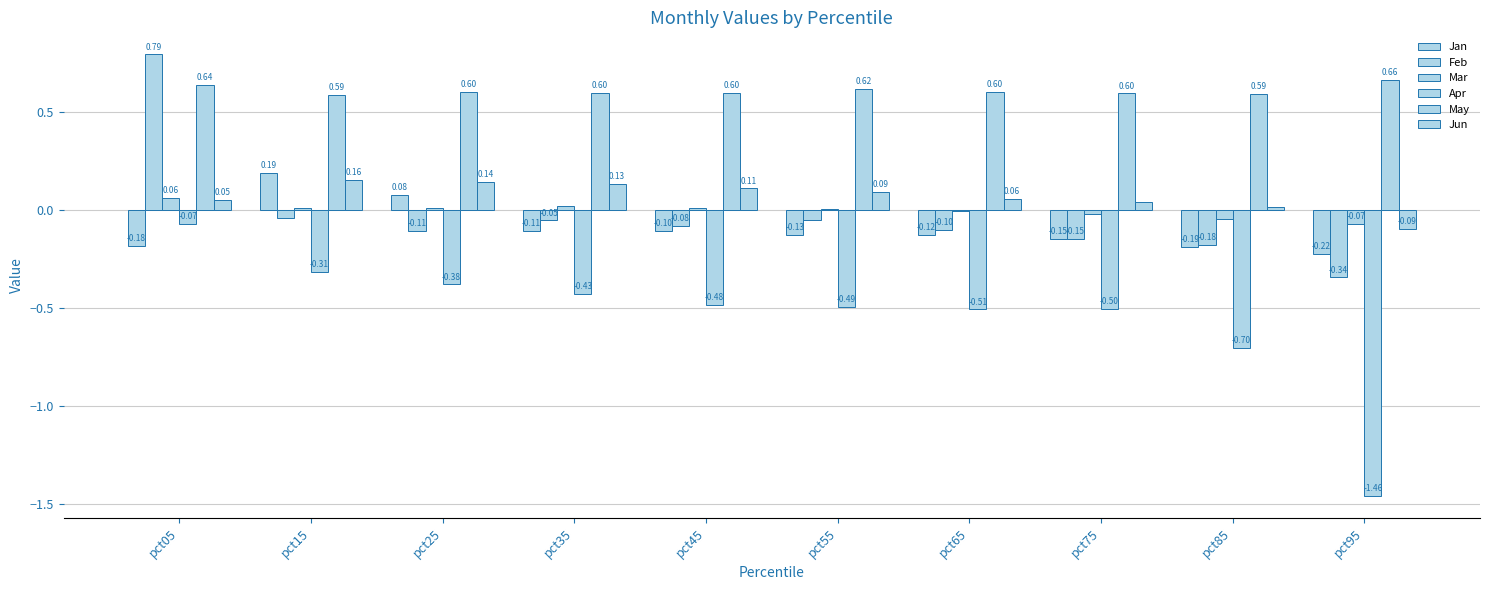

Which series changed the most between pct35 and pct55?

Apr